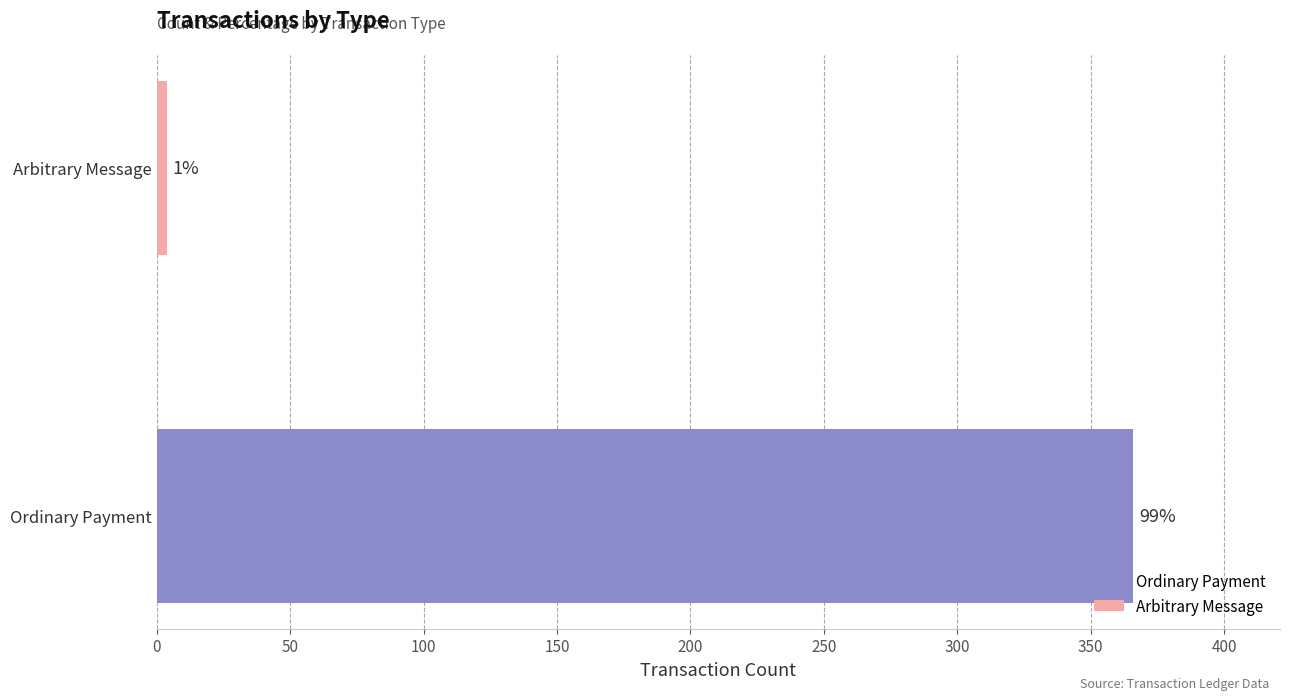

What position from the left is Arbitrary Message?

2